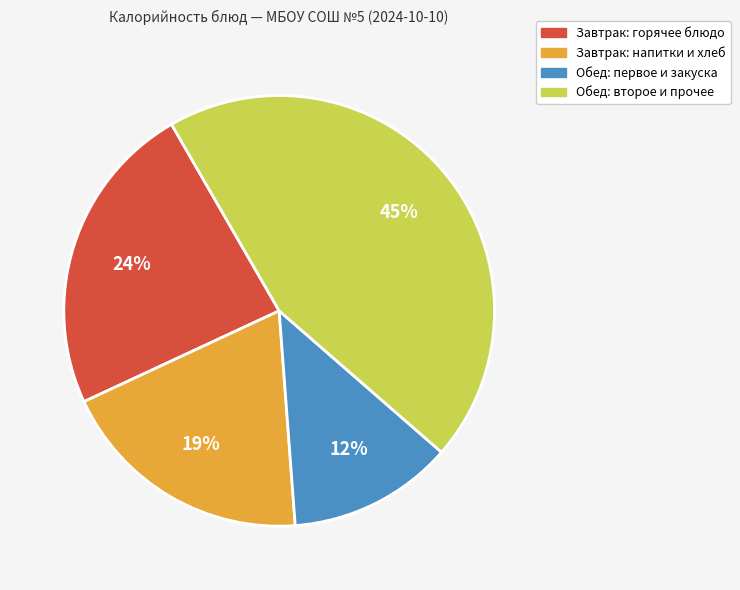

Is there a majority slice in this chart?

No